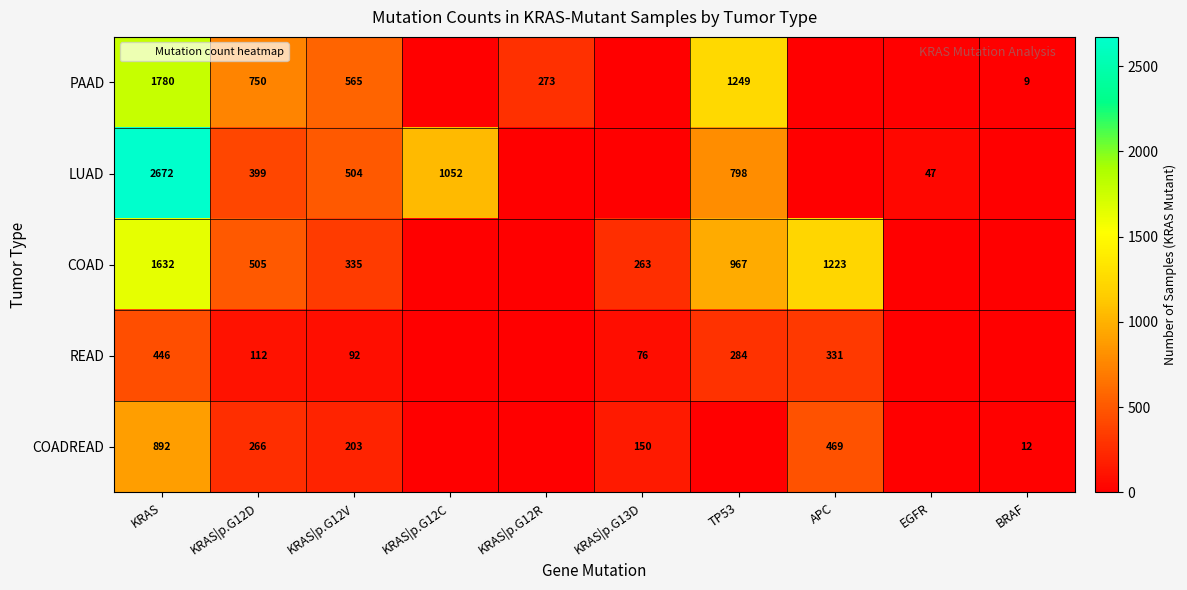

How many data points in LUAD are less than 399?

5